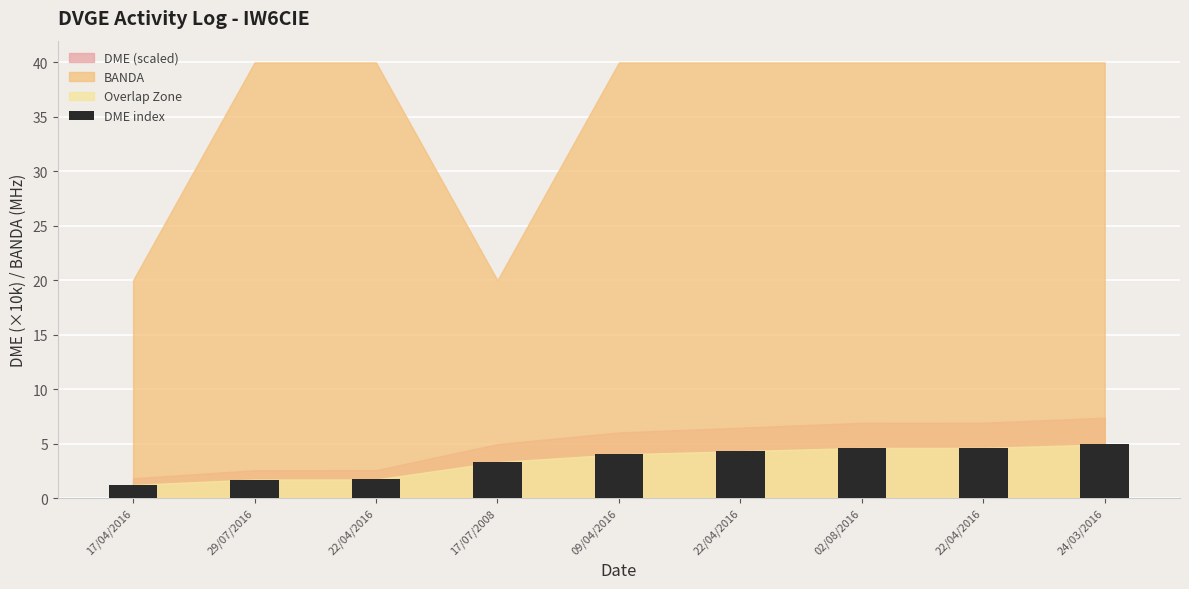

Reading right to left, extract all data points from this chart.

4.9	4.6	4.6	4.3	4.0	3.3	1.7	1.7	1.2